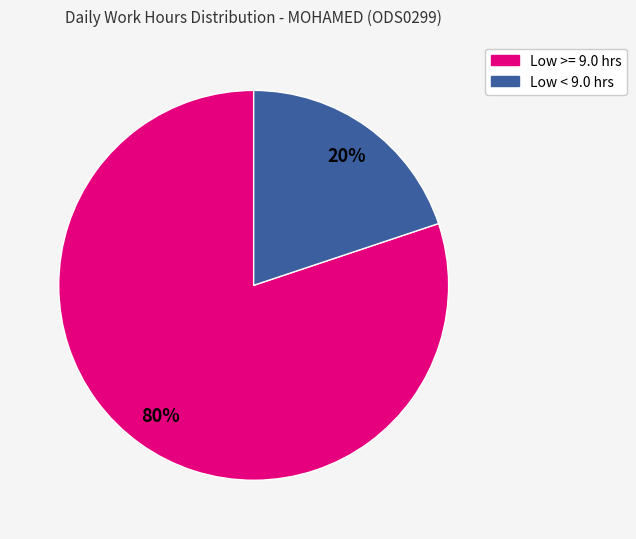

Which category has the biggest portion of the pie?

Low >= 9.0 hrs